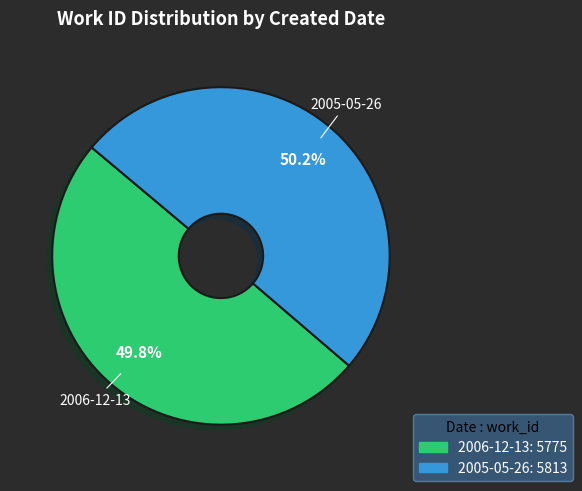

To the nearest percent, what is the combined percentage of 2005-05-26 and 2006-12-13?

100%